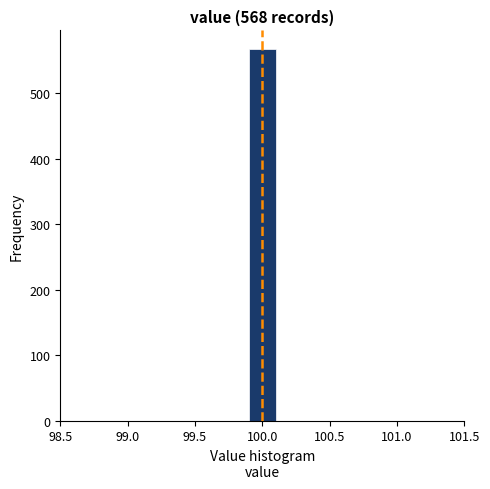

Which range on the x-axis has the tallest bar?

99.9 to 100.1